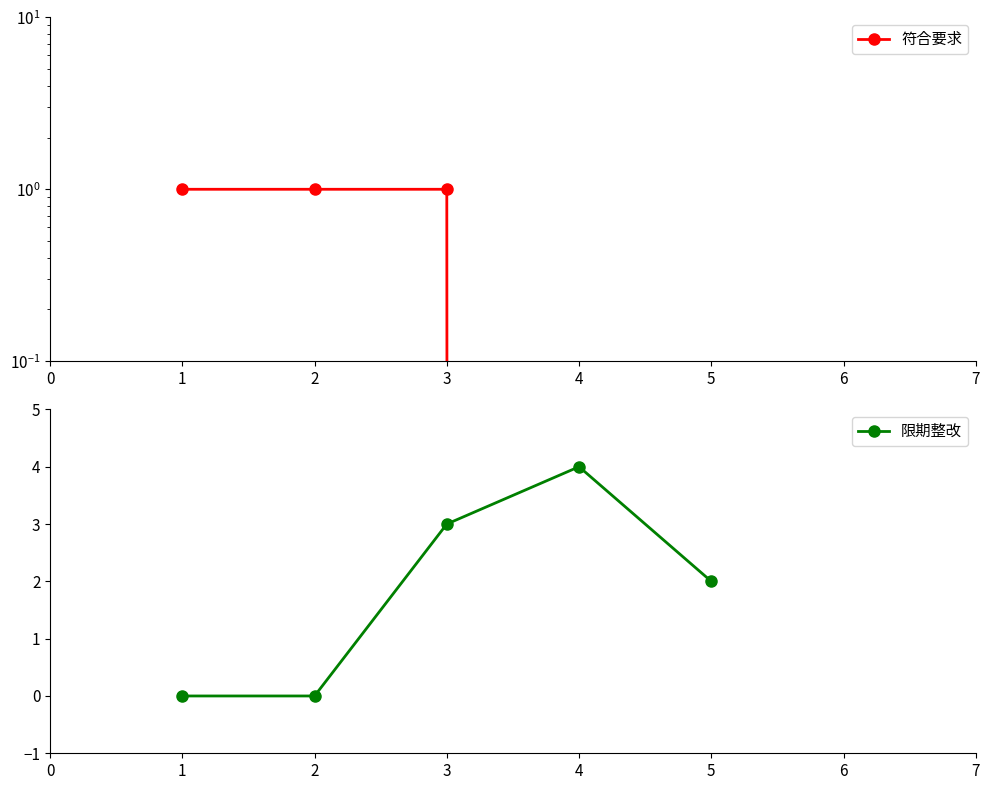

What is the highest value of the 符合要求 series?

1